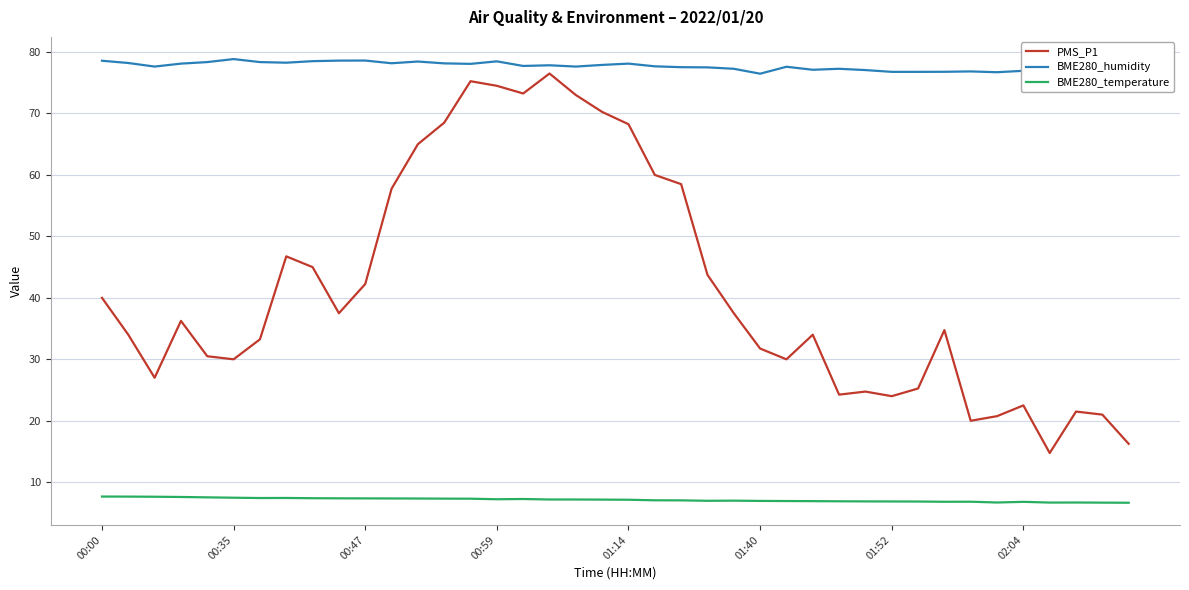

How many values in the BME280_humidity series are below 77?

11